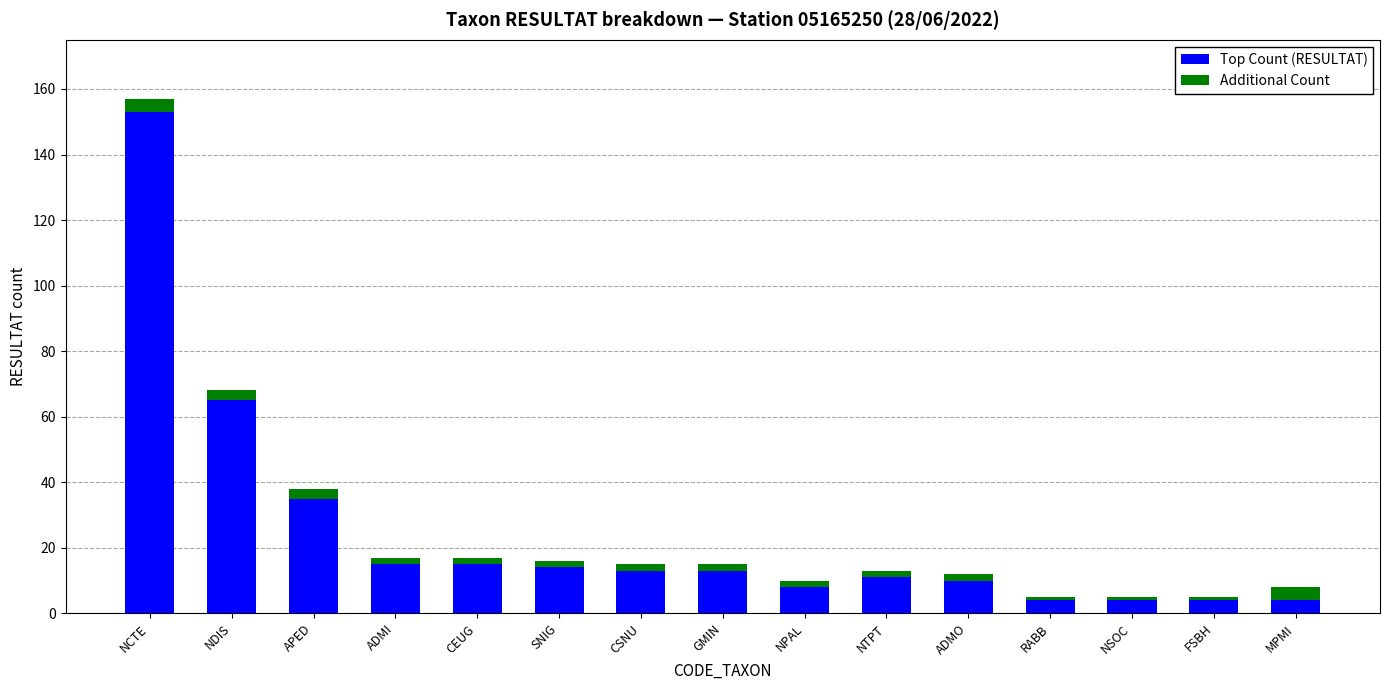

What is the maximum value for Top Count (RESULTAT)?

153